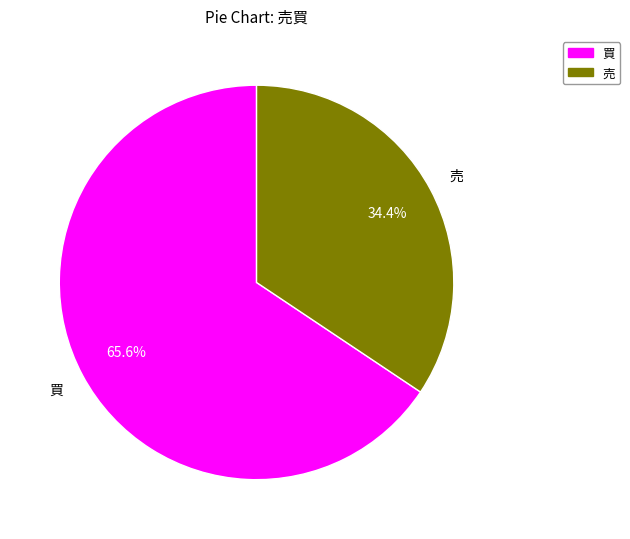

Does any single category account for the majority?

Yes